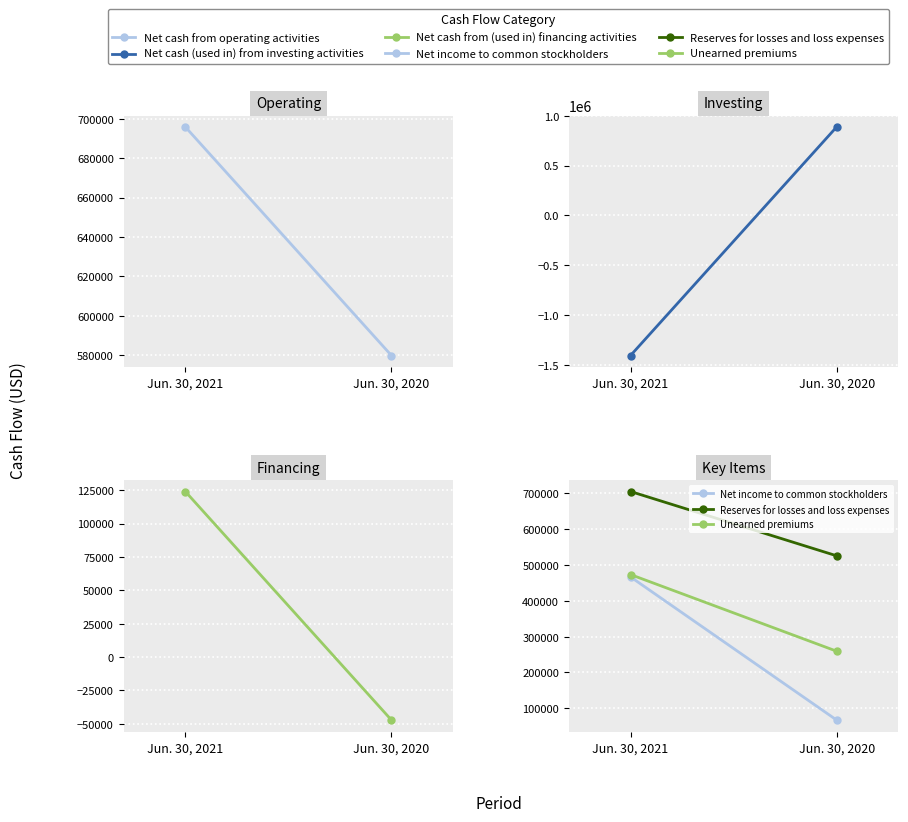

What is the total value across all series at Jun. 30, 2020?

2270848